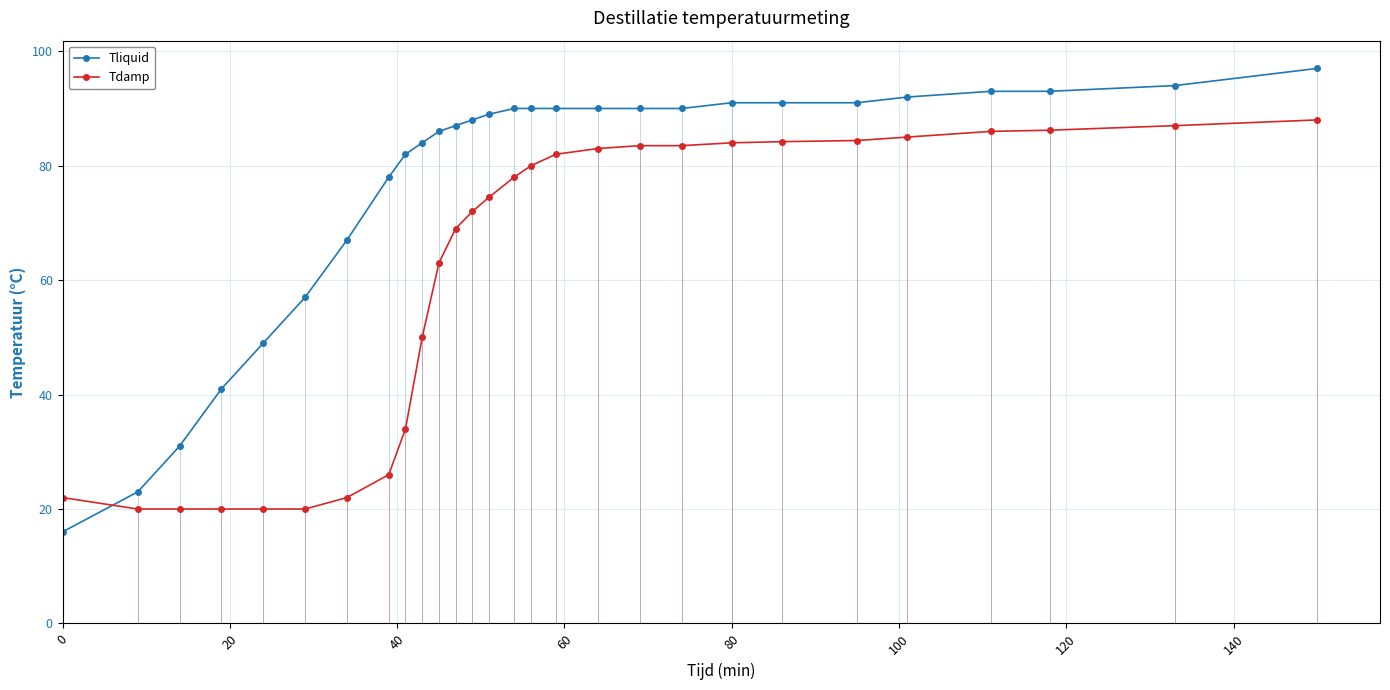

After their last crossing, which series has the higher values: Tdamp or Tliquid?

Tliquid